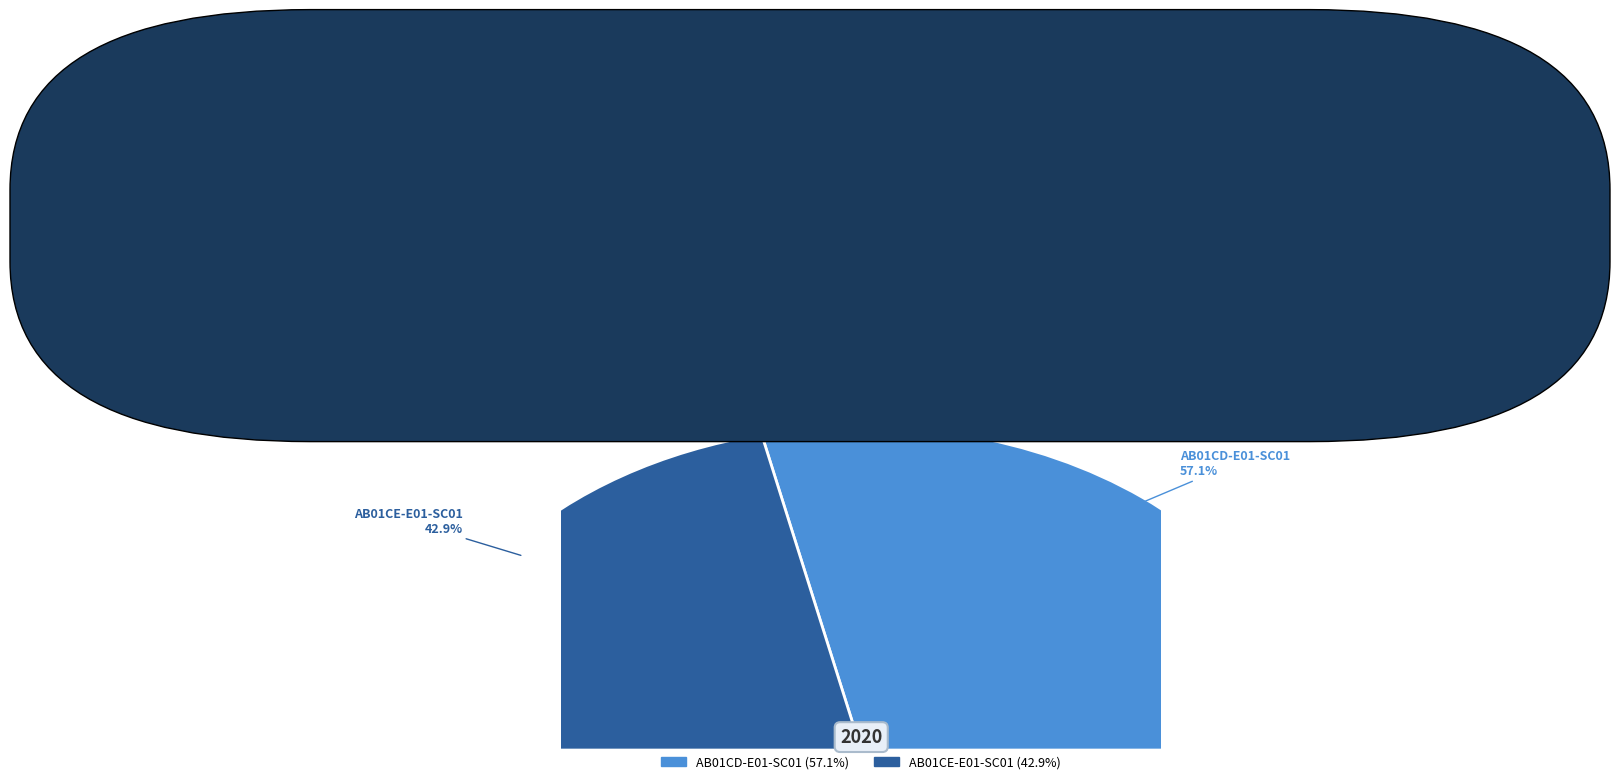

How many segments does this pie chart have?

2